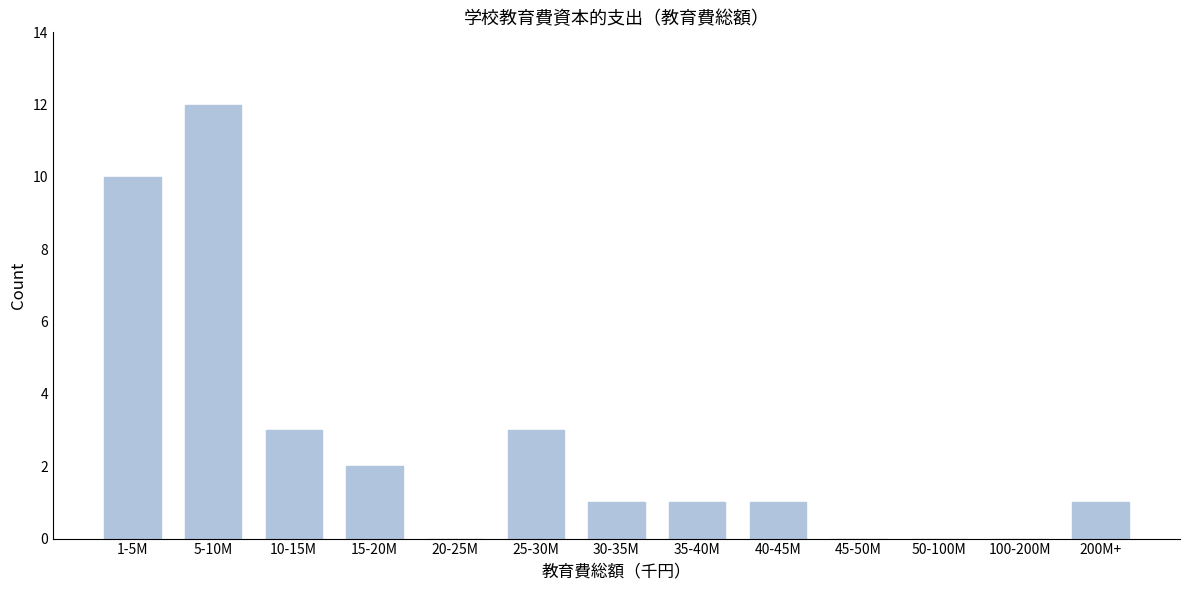

Reading left to right, what are all the values shown in this chart?

1-5M=10	5-10M=12	10-15M=3	15-20M=2	20-25M=0	25-30M=3	30-35M=1	35-40M=1	40-45M=1	45-50M=0	50-100M=0	100-200M=0	200M+=1